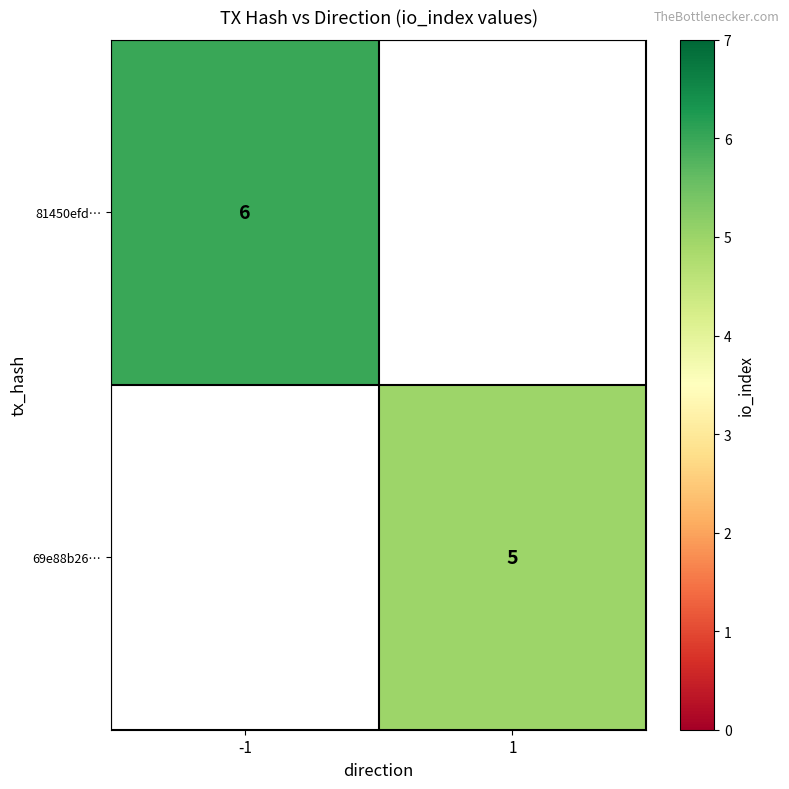

Between 1 and -1, which is larger?

-1